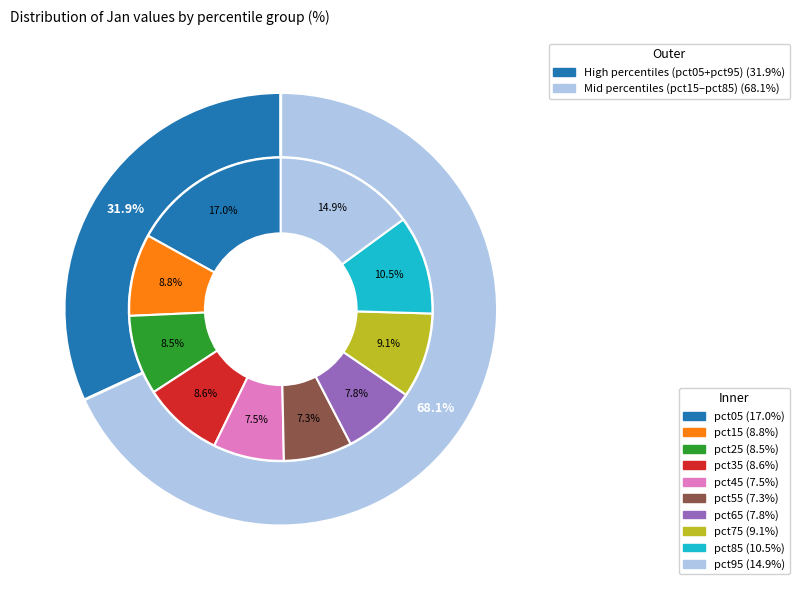

Is there any slice that represents more than half of the pie?

No